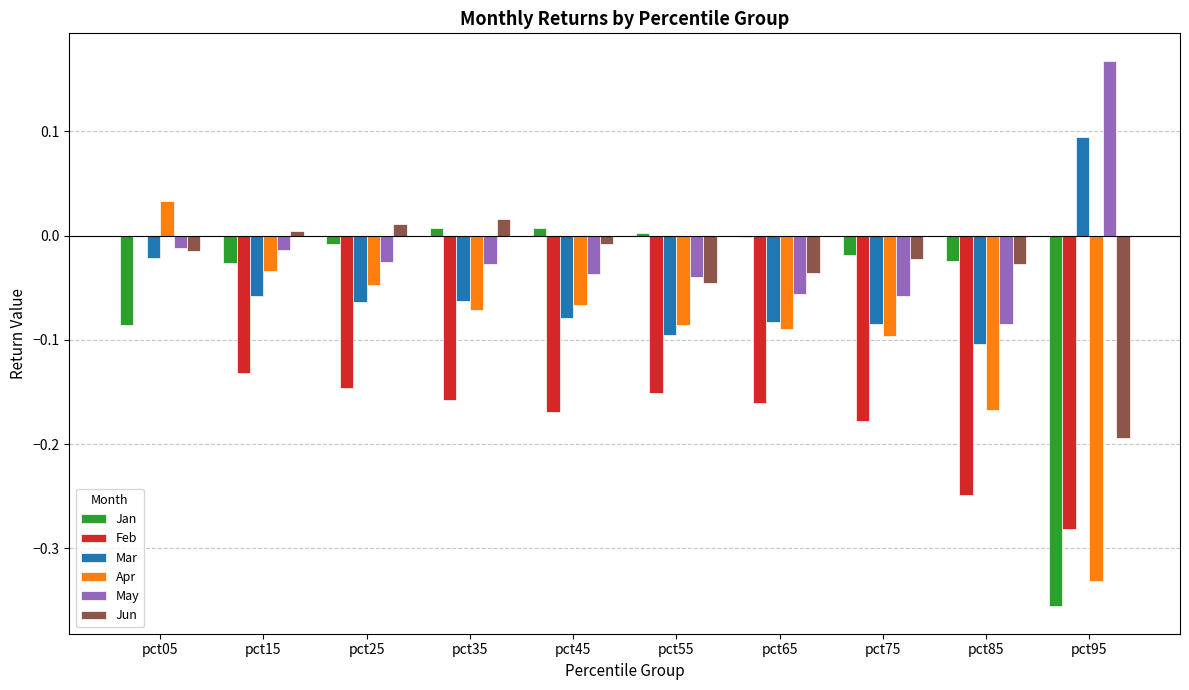

Count the number of data series in this chart.

6